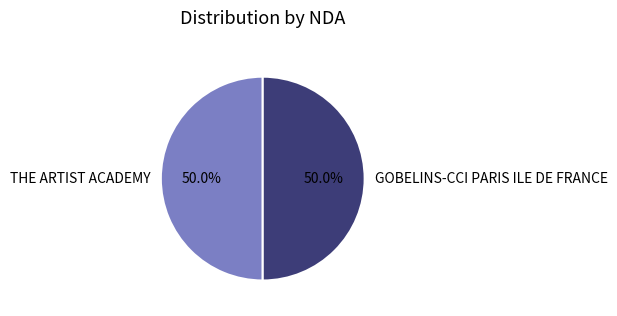

Approximately how many times larger is the value at THE ARTIST ACADEMY compared to GOBELINS-CCI PARIS ILE DE FRANCE?

1.0